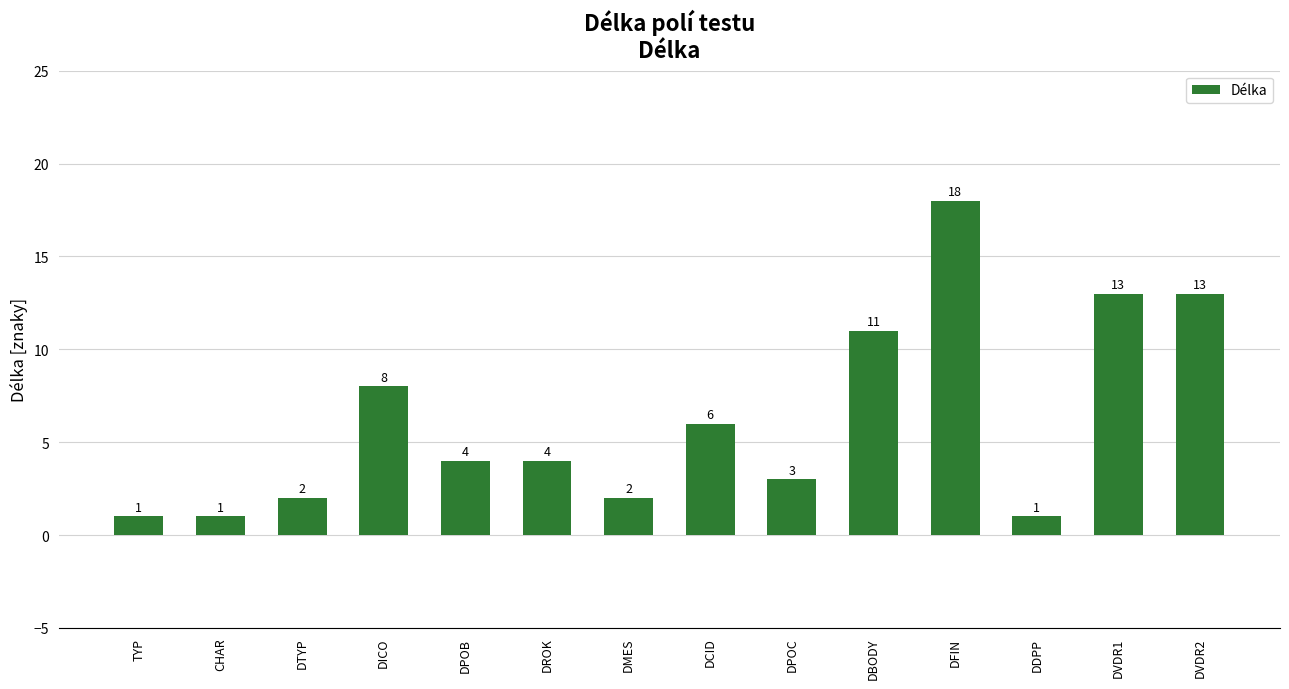

At which category does the chart reach its peak across all series?

DFIN